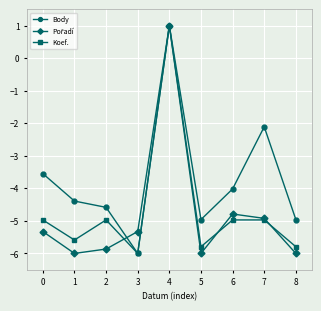

What is the maximum value shown in the chart?

1.0